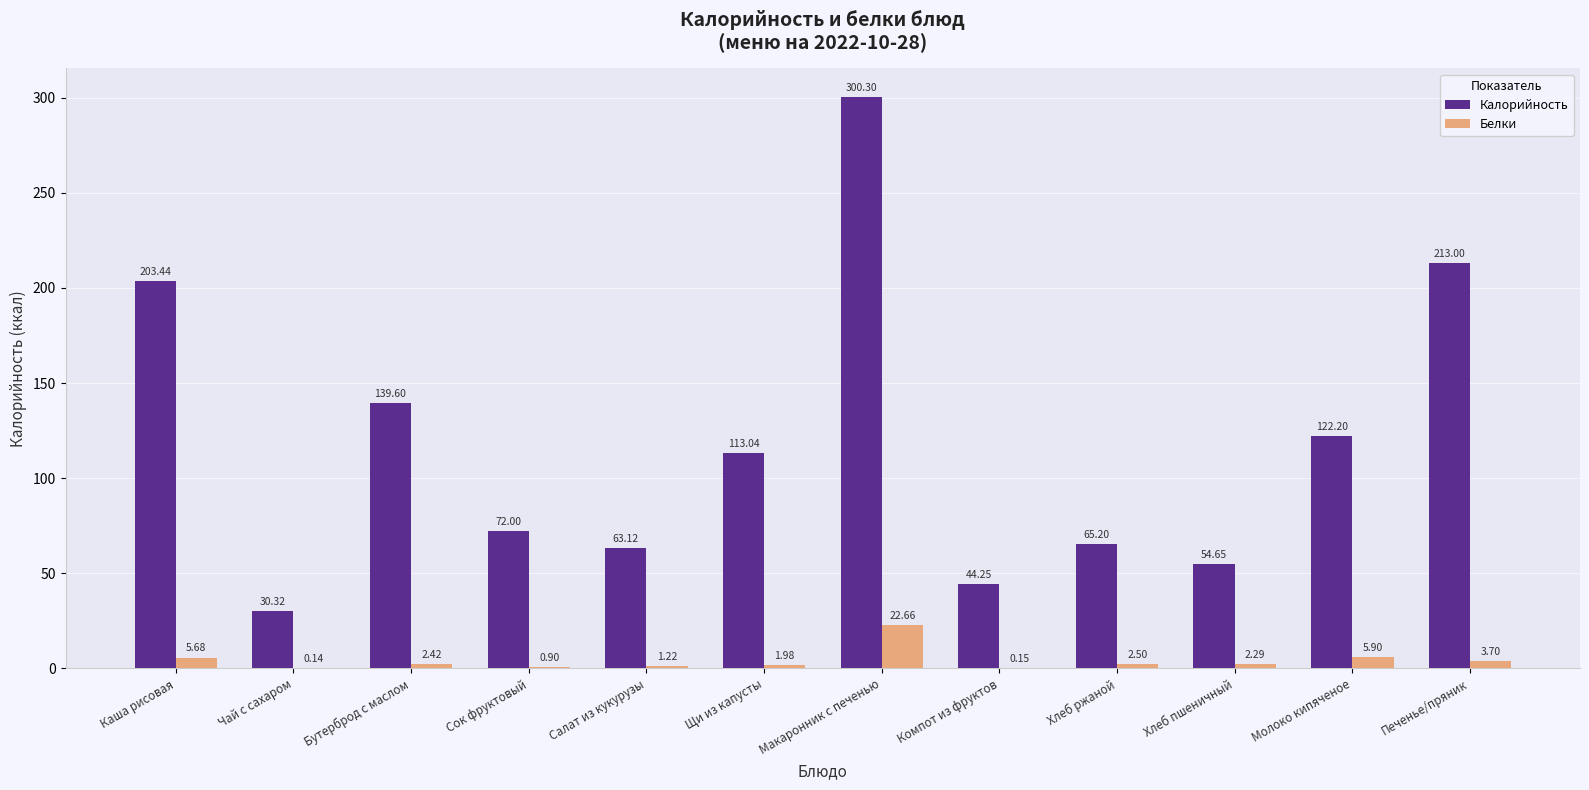

What is the sum of the Калорийность values at Сок фруктовый and Каша рисовая?

275.4